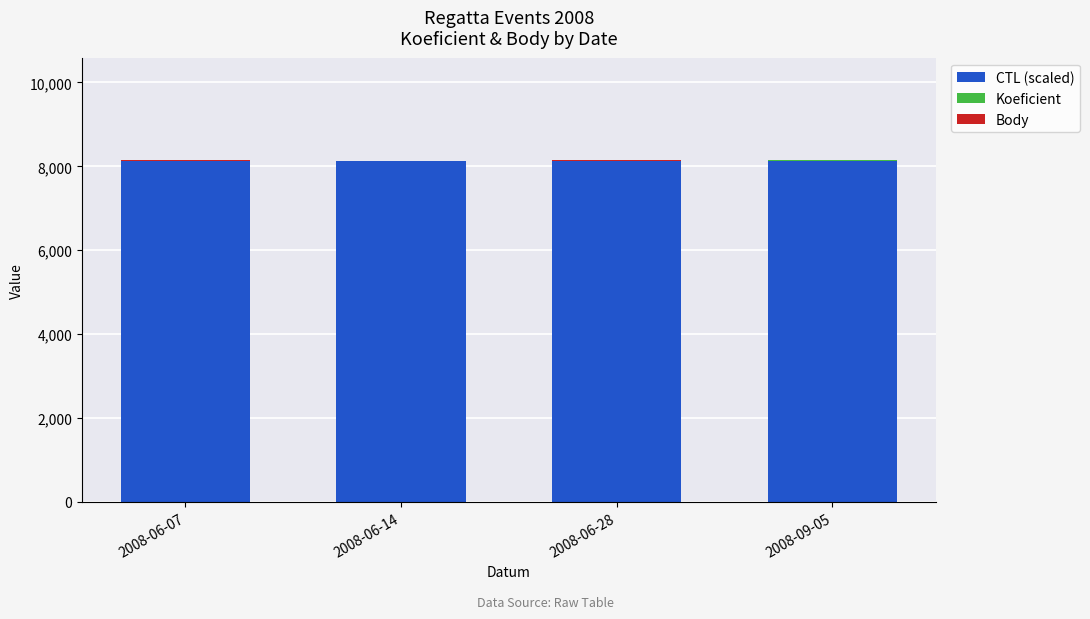

The value of CTL (scaled) at 2008-09-05 is 8138.2. True or false?

True